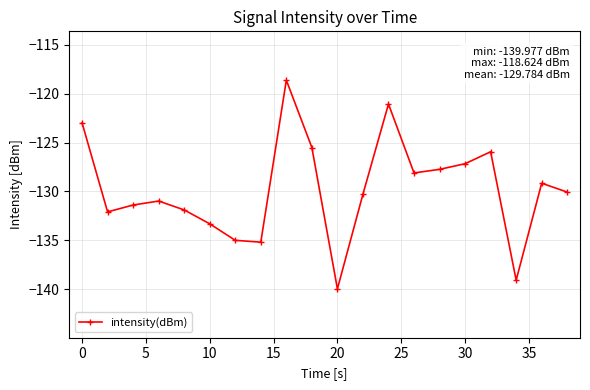

What is the greatest value displayed?

-118.6